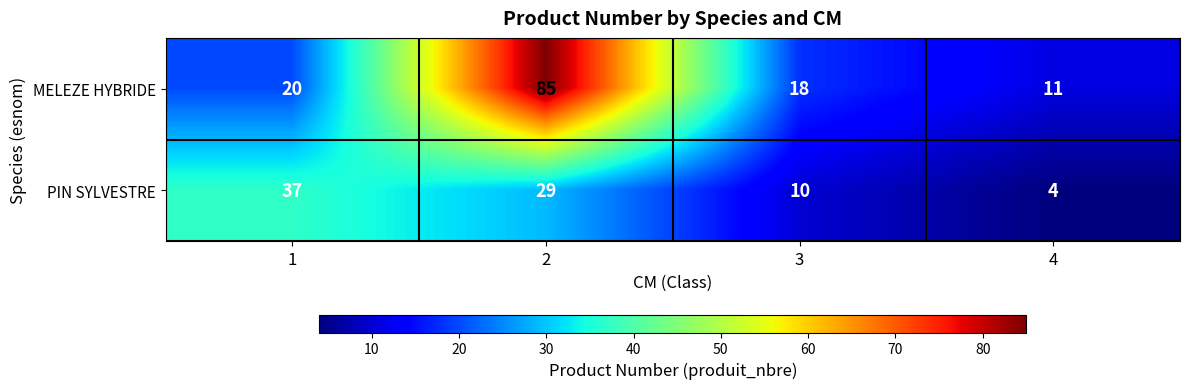

Between 3 and 4, which series saw the biggest shift?

MELEZE HYBRIDE